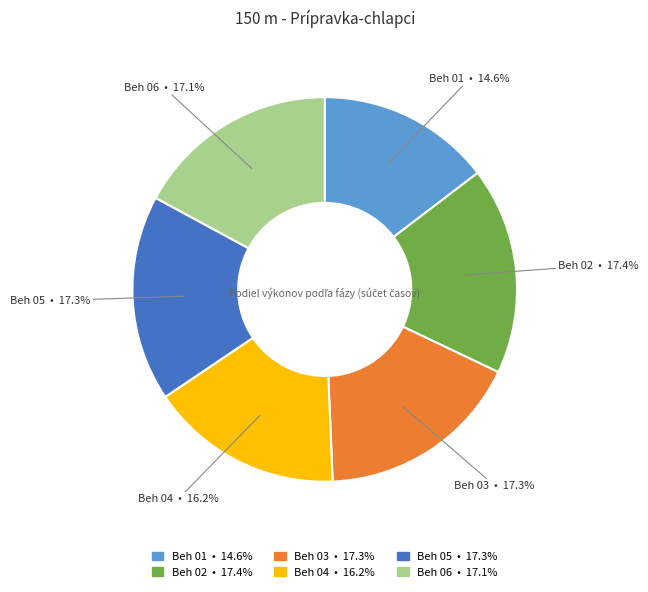

Approximately how many times larger is the value at Beh 04 compared to Beh 05?

0.9